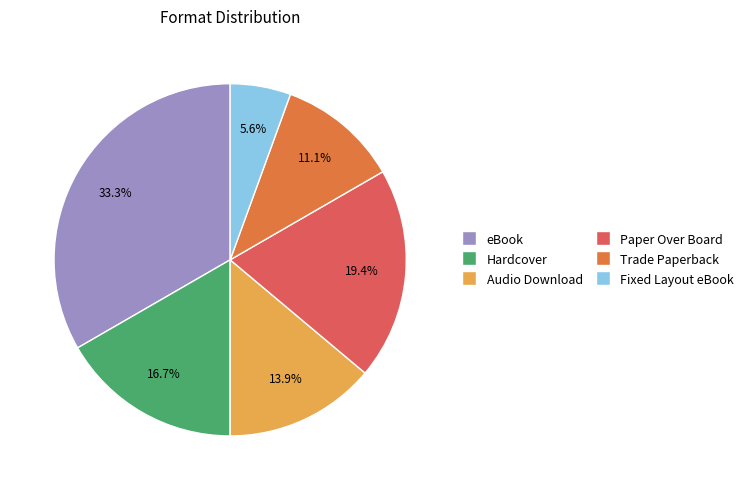

Rank the categories by value from highest to lowest.

eBook, Paper Over Board, Hardcover, Audio Download, Trade Paperback, Fixed Layout eBook